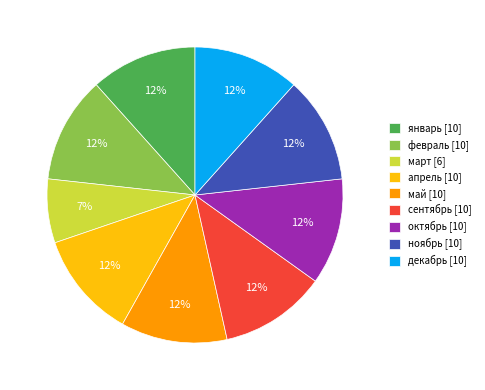

Count the number of slices in the pie.

9